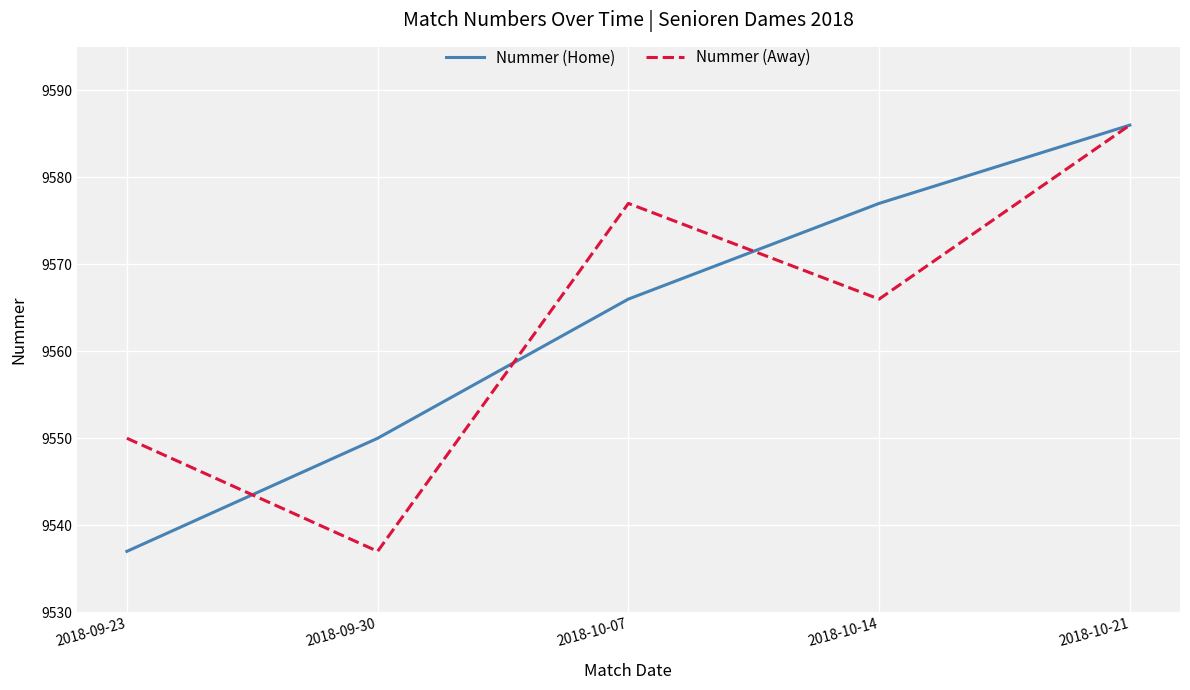

What is the sum of the Nummer (Away) values at 2018-10-14 and 2018-10-21?

19152